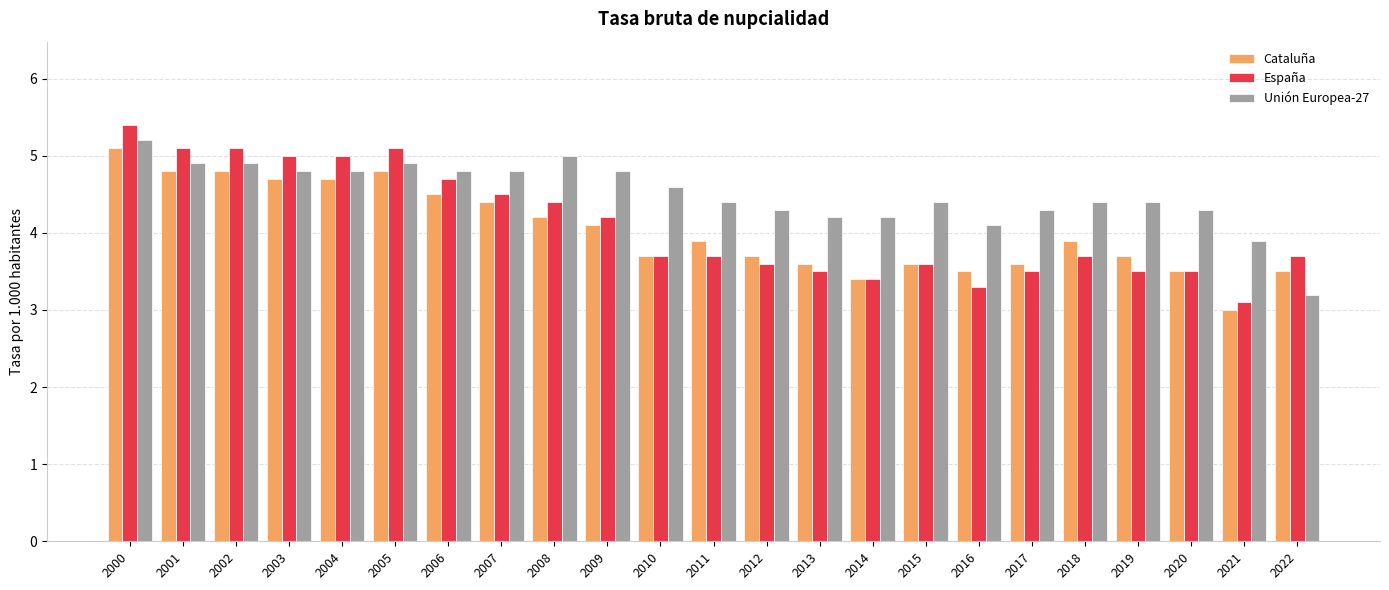

What is the maximum value for España?

5.4